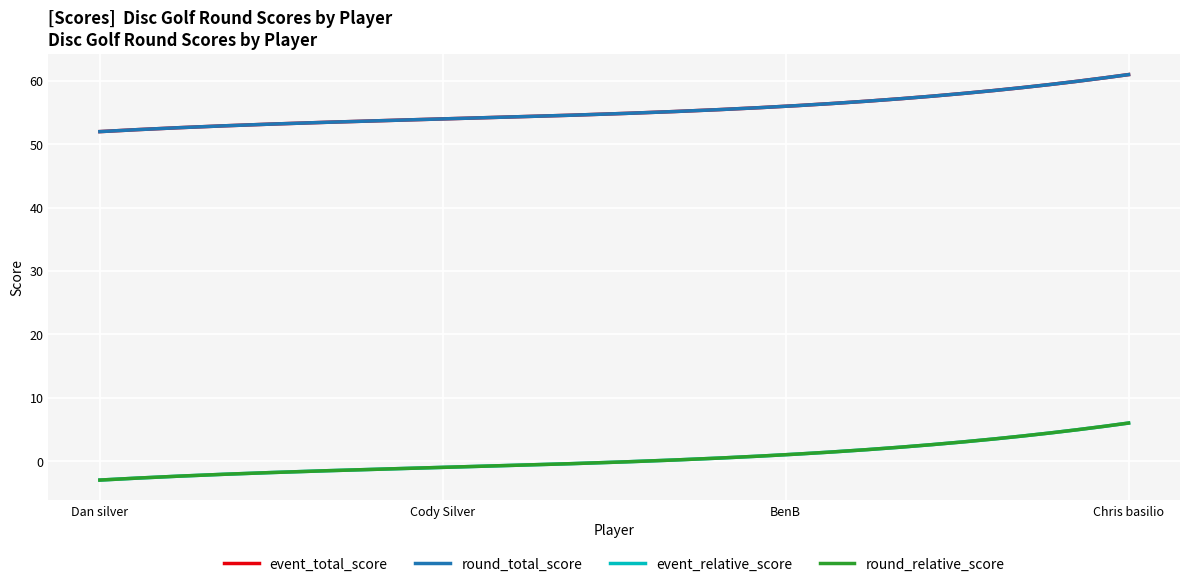

What is the value of the event_relative_score point at the 2nd from the left?

-1